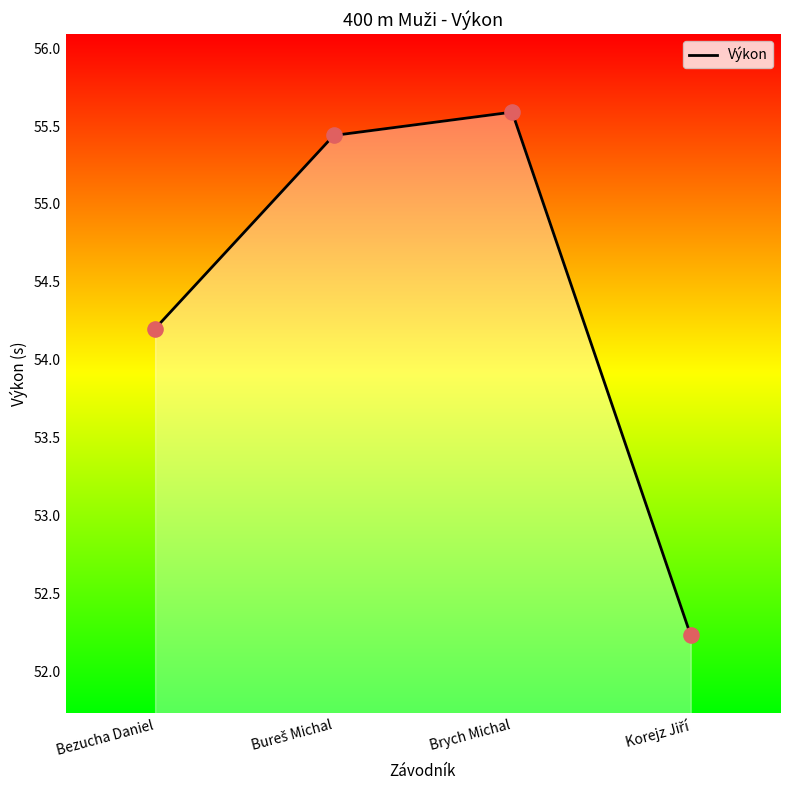

What is the greatest value displayed?

55.6